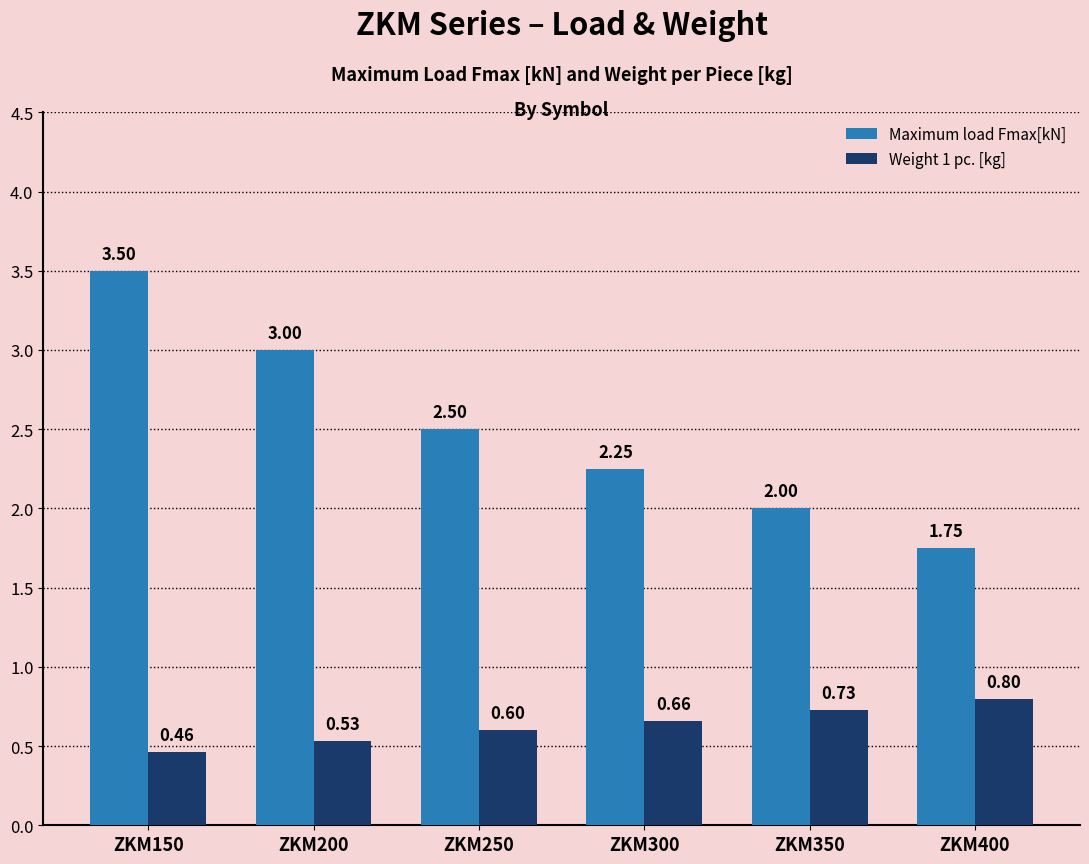

List the series in order of their overall mean, highest first.

Maximum load Fmax[kN], Weight 1 pc. [kg]